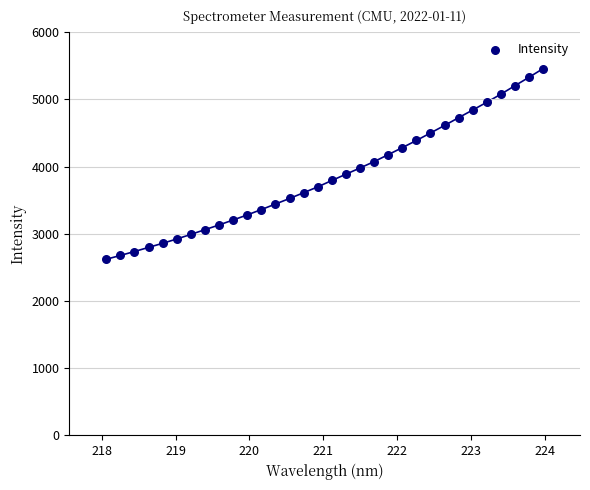

What is the range of Y values (max minus min)?

2837.9